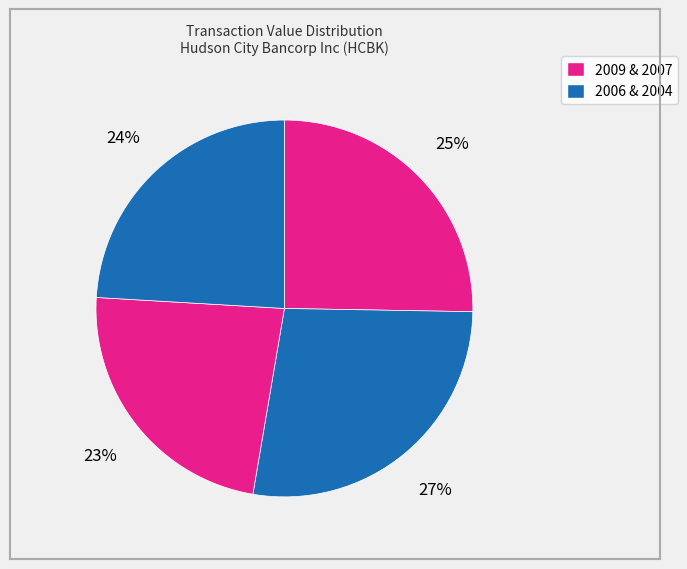

Count the number of slices in the pie.

4